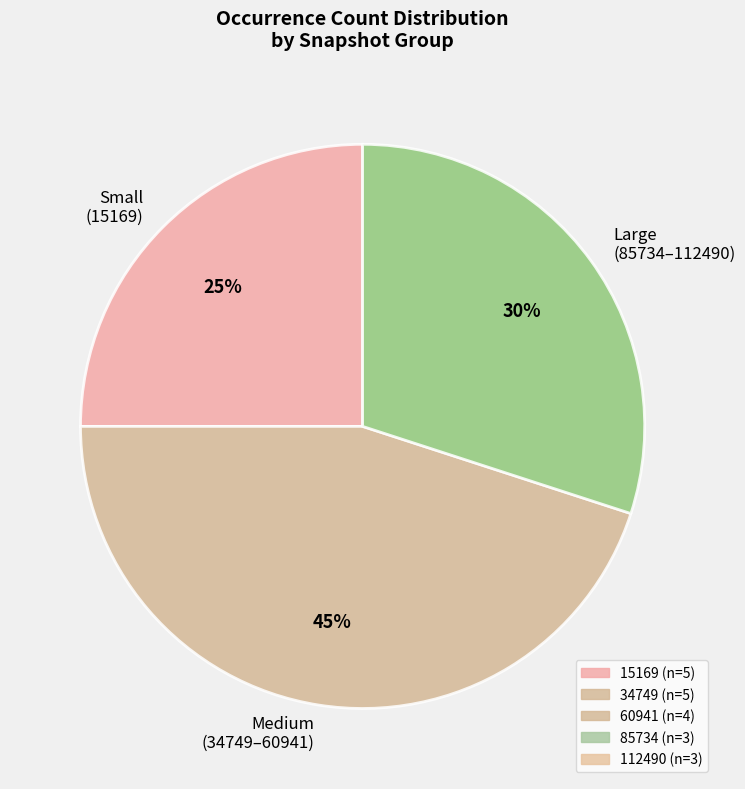

Do Large (85734–112490) and Medium (34749–60941) together represent more than half of the pie?

Yes